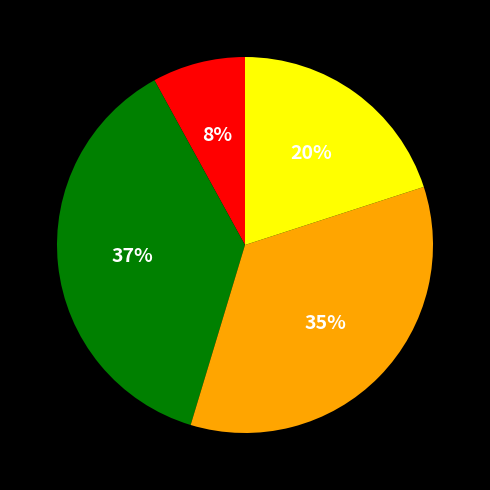

Does any single category account for the majority?

No